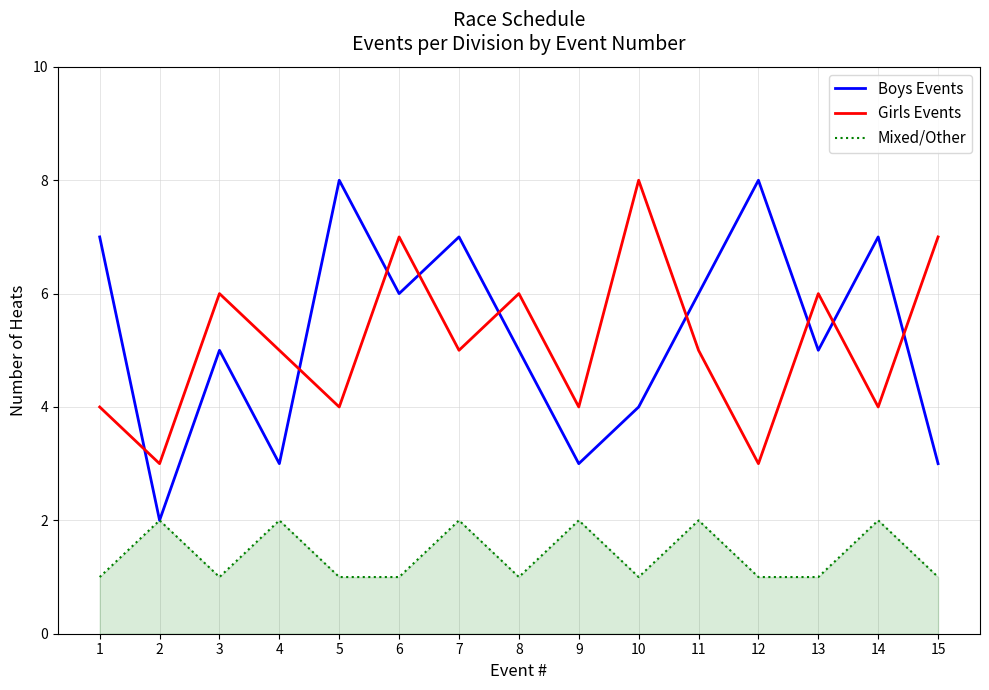

Reading left to right, what are all the values shown in this chart?

Boys Events: 7	2	5	3	8	6	7	5	3	4	6	8	5	7	3
Girls Events: 4	3	6	5	4	7	5	6	4	8	5	3	6	4	7
Mixed/Other: 1	2	1	2	1	1	2	1	2	1	2	1	1	2	1